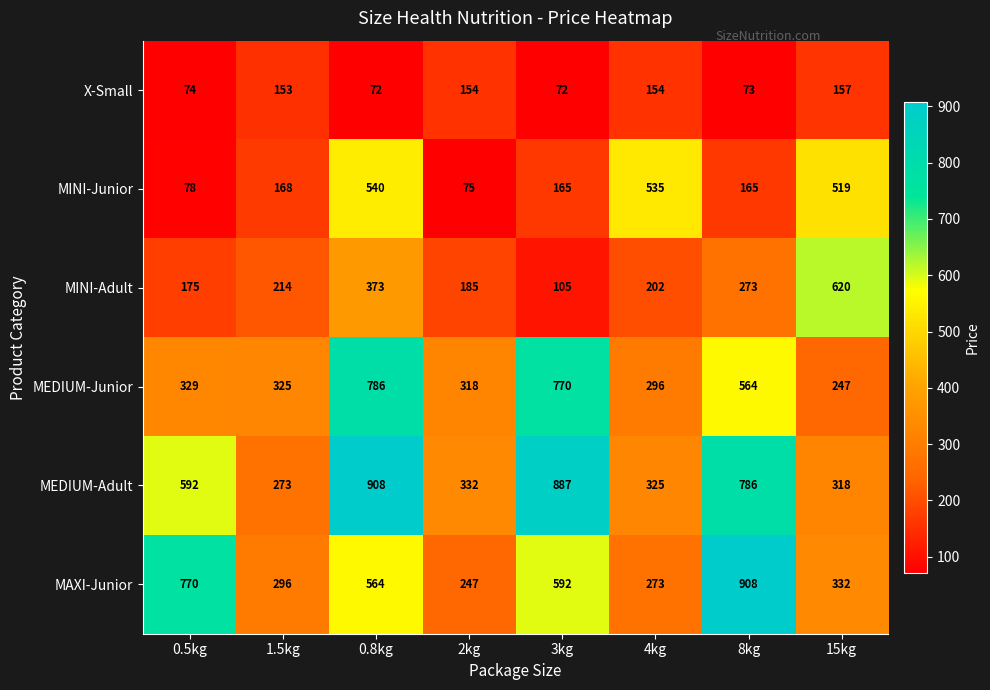

What is the sum of the MINI-Adult values at 4kg and 2kg?

387